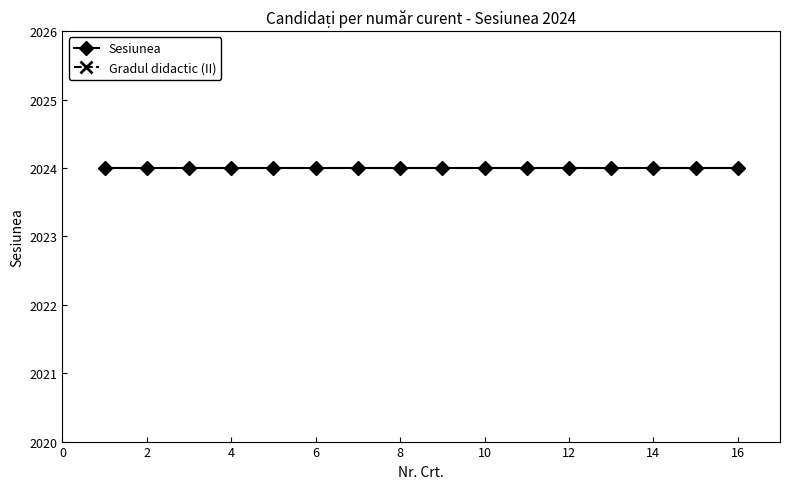

How many series are shown in this chart?

2